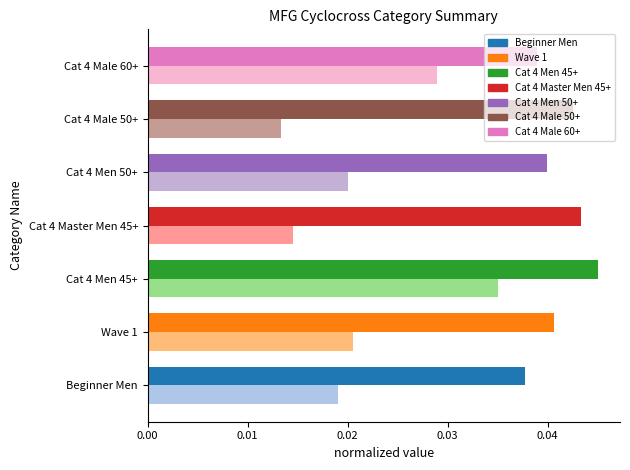

Which label corresponds to the largest value in the chart?

Cat 4 Men 45+